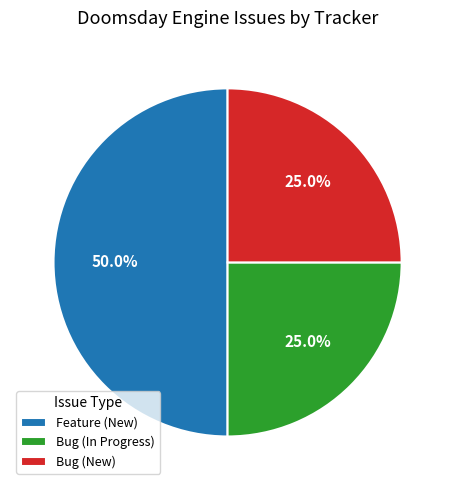

To the nearest percent, what is the average slice percentage?

33%